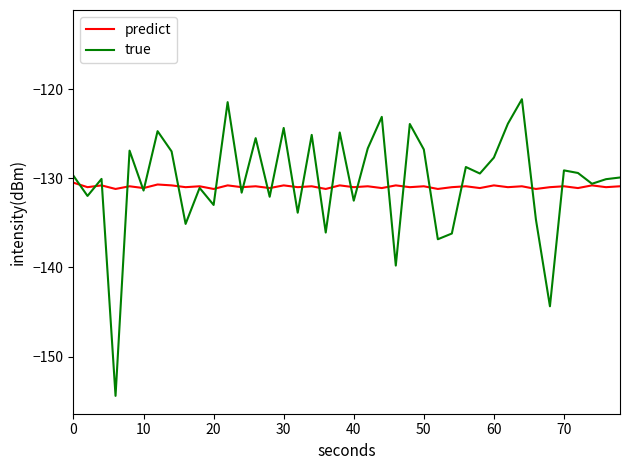

Rank the series by their maximum value, from lowest to highest.

predict, true